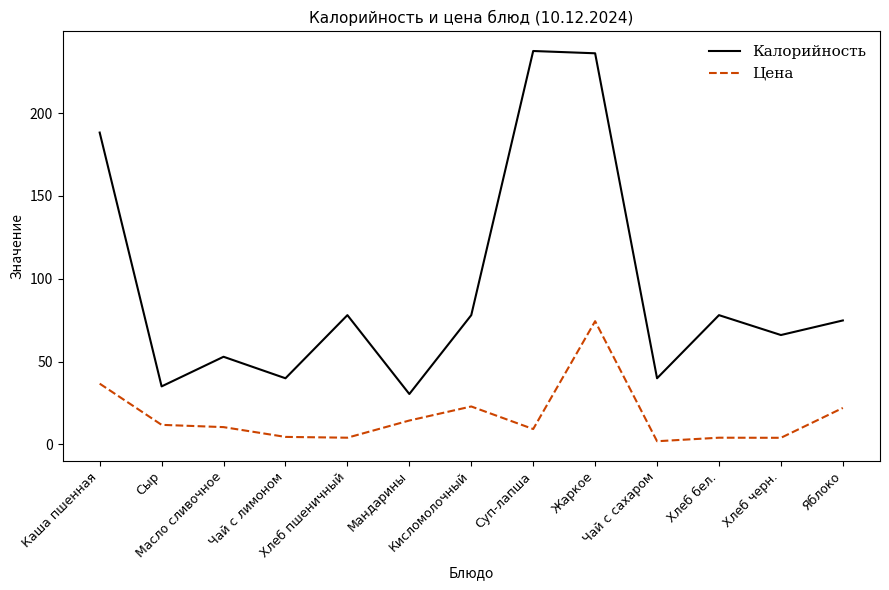

Rank the series by their average value, from highest to lowest.

Калорийность, Цена